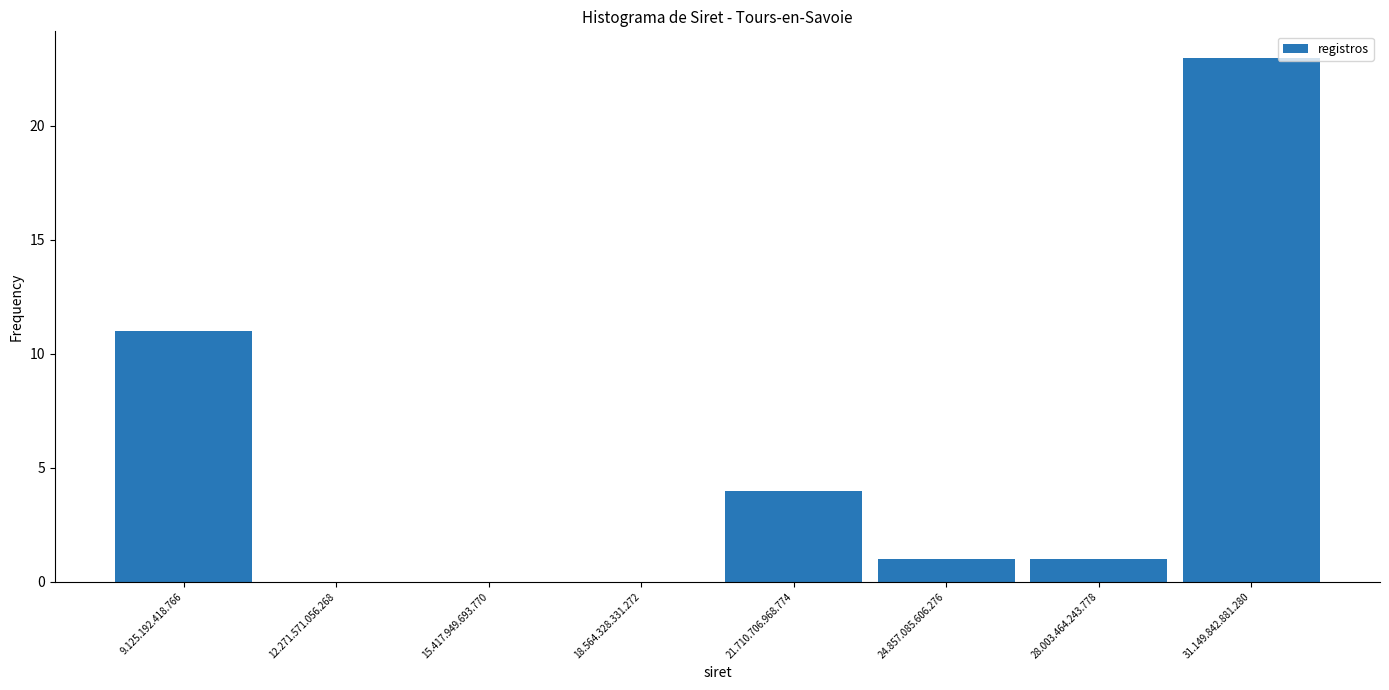

Reading left to right, transcribe all the data shown in this chart.

9.125.192.418.766=11	12.271.571.056.268=0	15.417.949.693.770=0	18.564.328.331.272=0	21.710.706.968.774=4	24.857.085.606.276=1	28.003.464.243.778=1	31.149.842.881.280=23